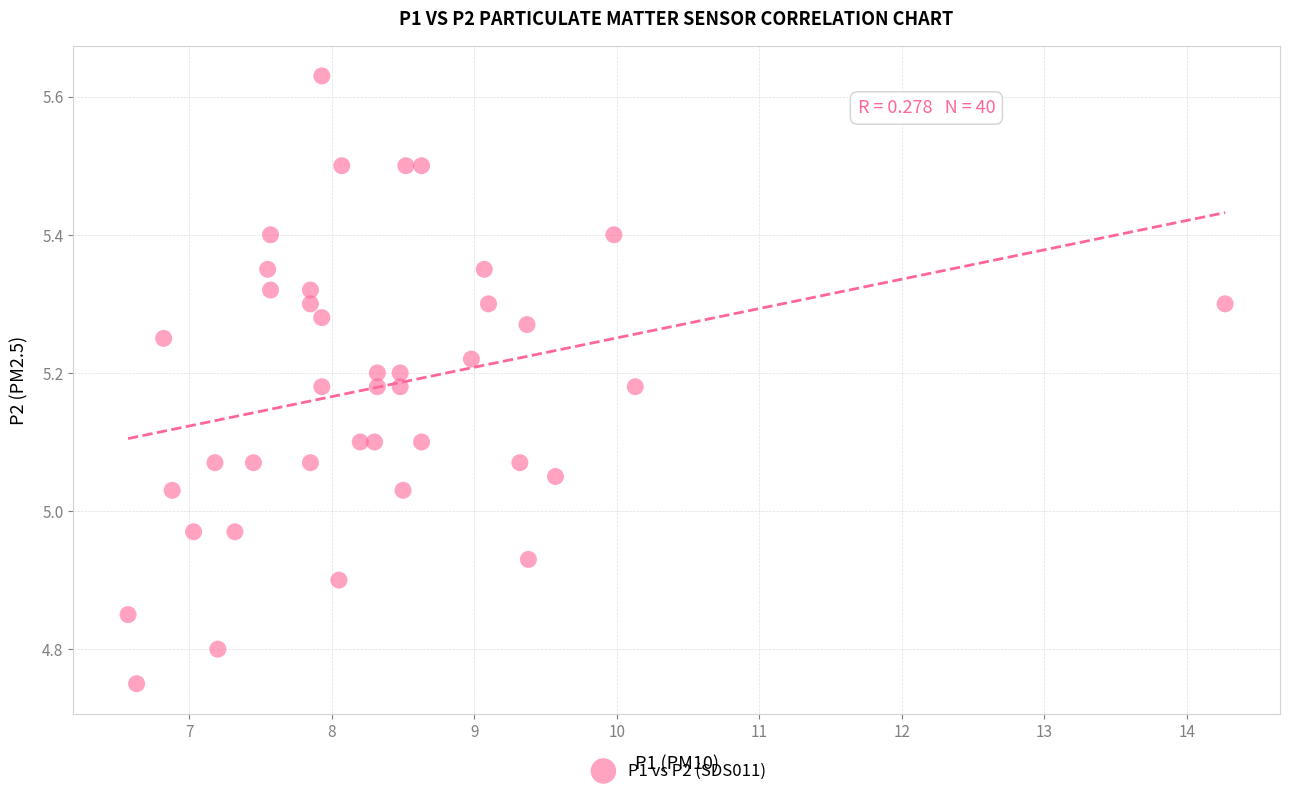

What is the range of X values (max minus min)?

7.7